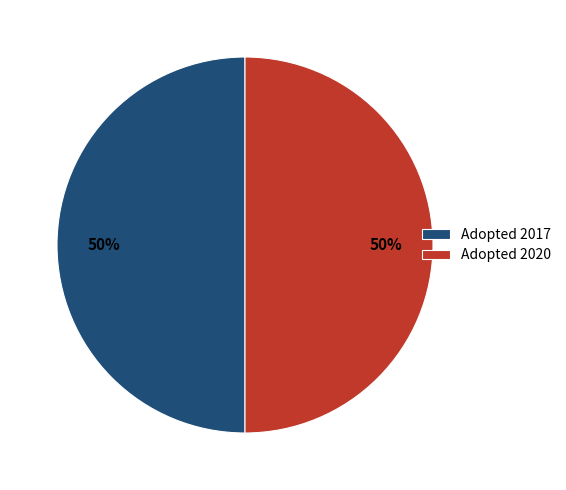

Is the sum of Adopted 2017 and Adopted 2020 greater than half?

Yes